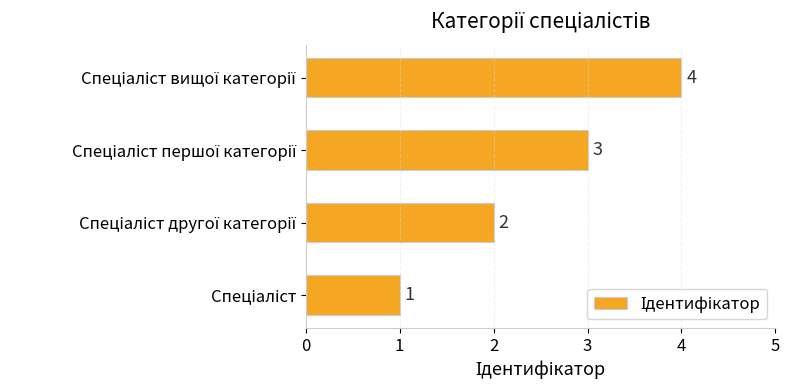

What is the maximum value shown in the chart?

4